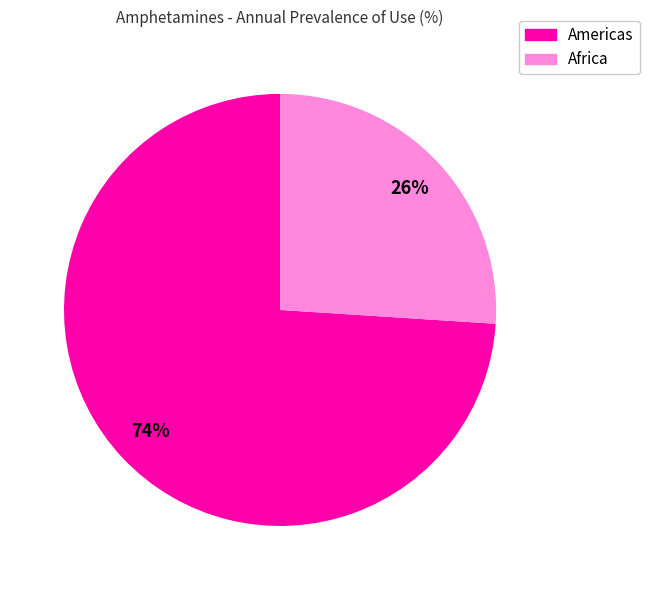

To the nearest percent, what is the average slice percentage?

50%